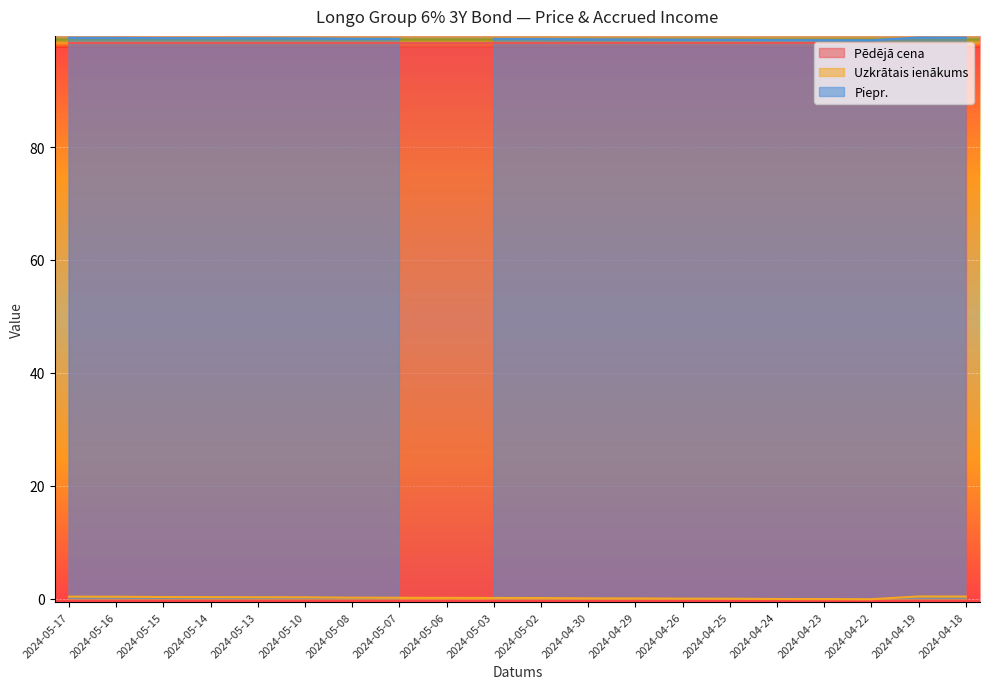

What are all the series names shown in the legend?

Pēdējā cena, Uzkrātais ienākums, Piepr.